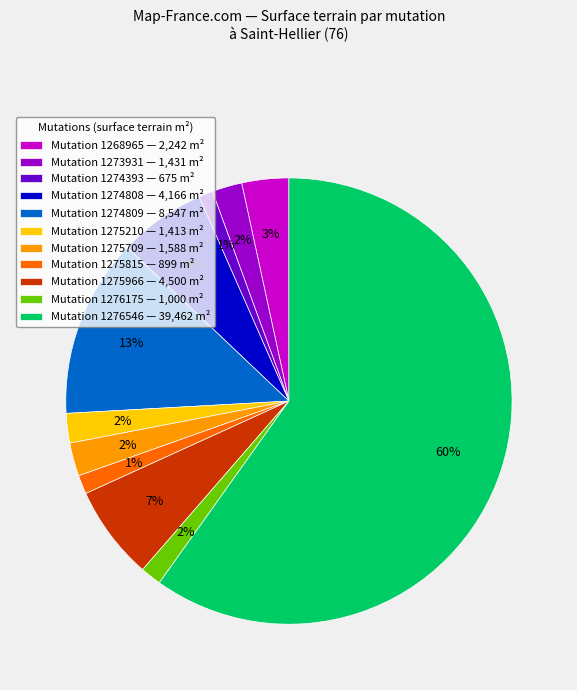

Which category has the biggest portion of the pie?

Mutation 1276546 — 39,462 m²